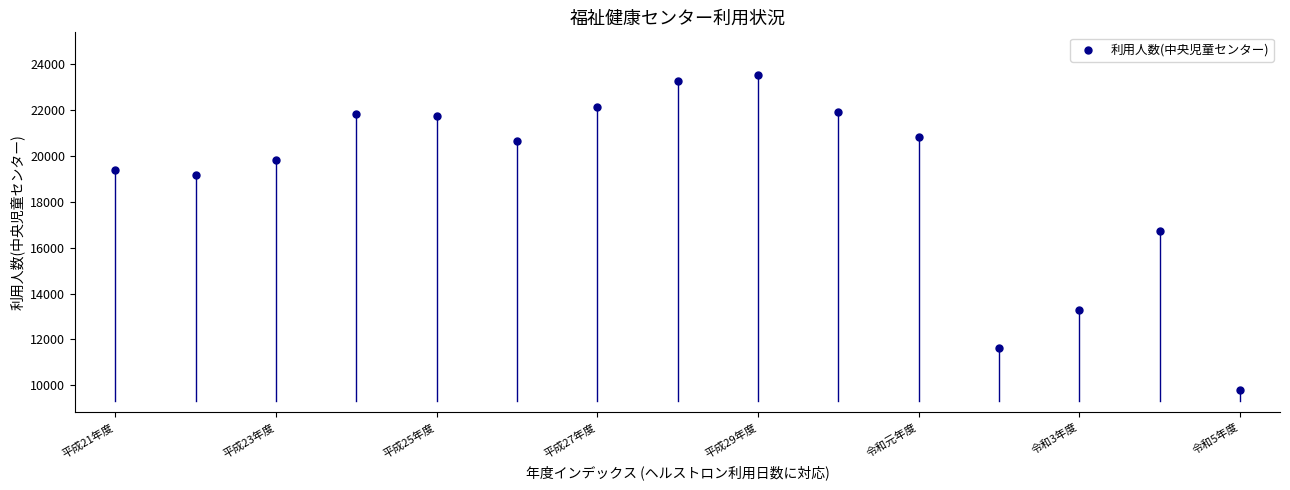

What is the range of Y values (max minus min)?

13715